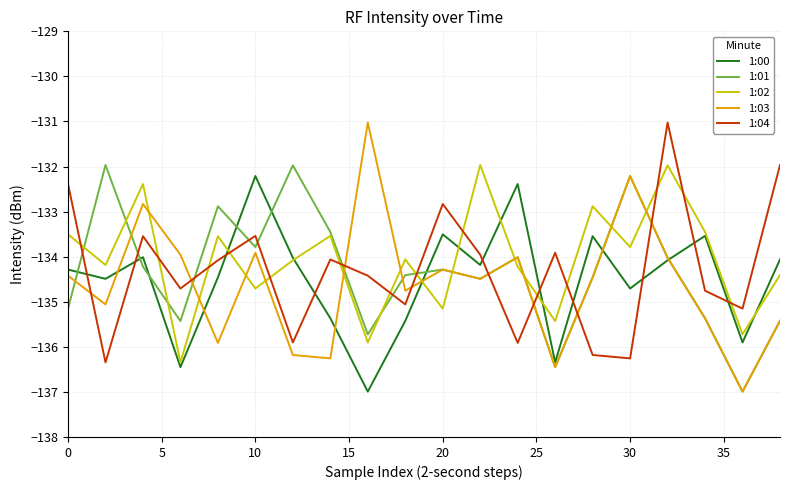

What is the highest value of the 1:02 series?

-132.0